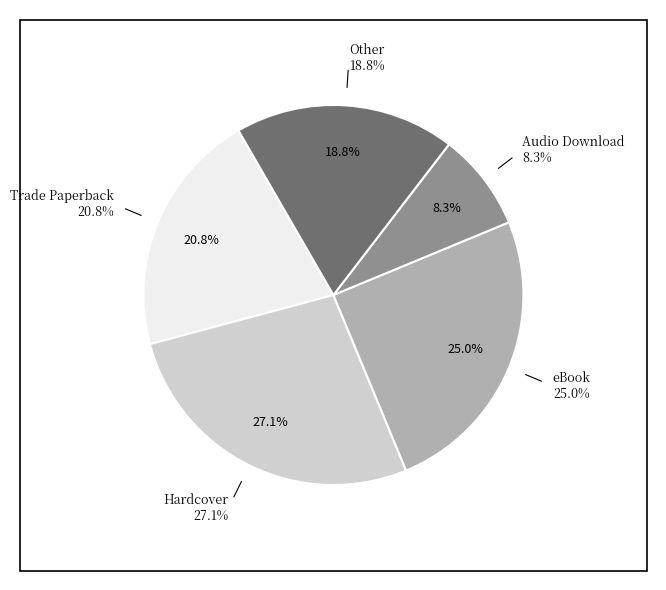

Which slice is the largest?

Hardcover